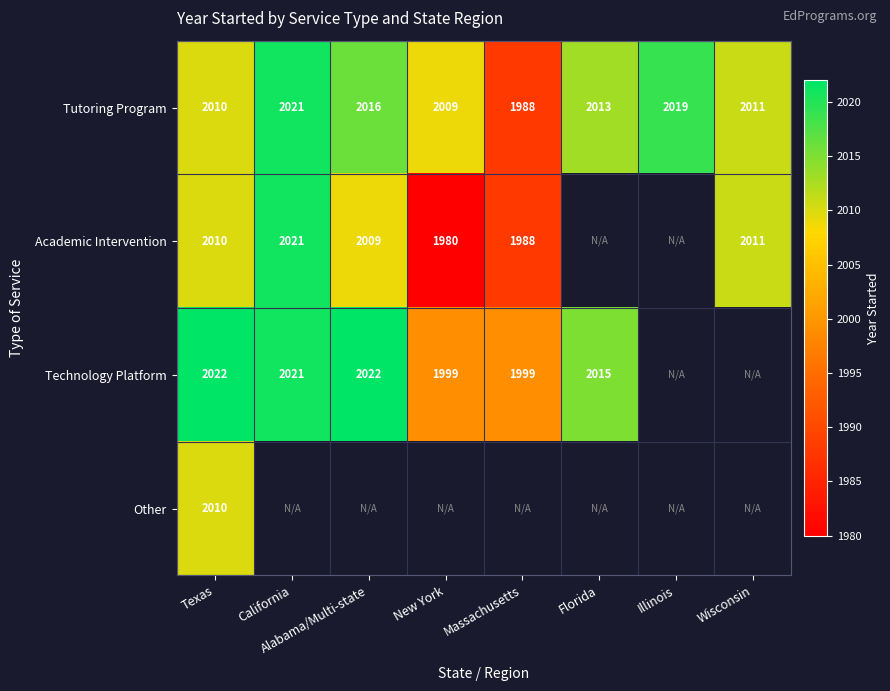

What is the difference between the maximum and second lowest values in the Tutoring Program series?

12